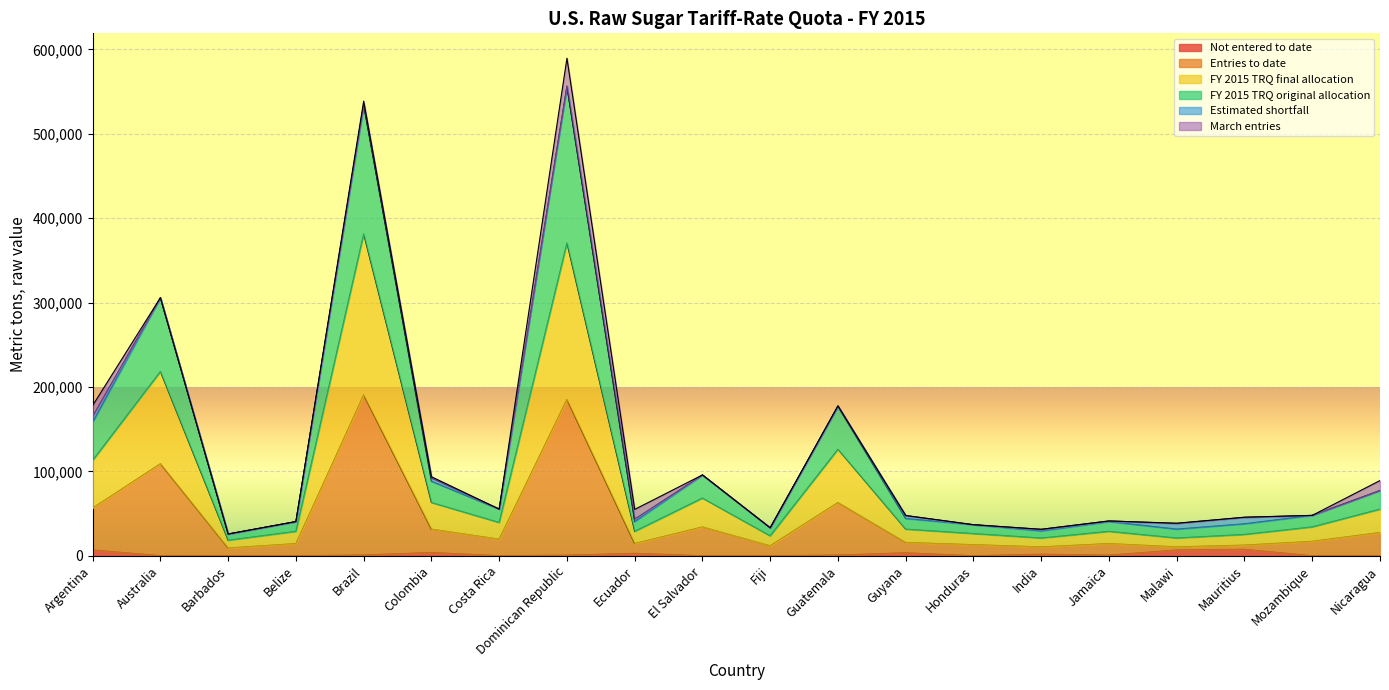

True or false: Entries to date and FY 2015 TRQ final allocation intersect in this chart.

False